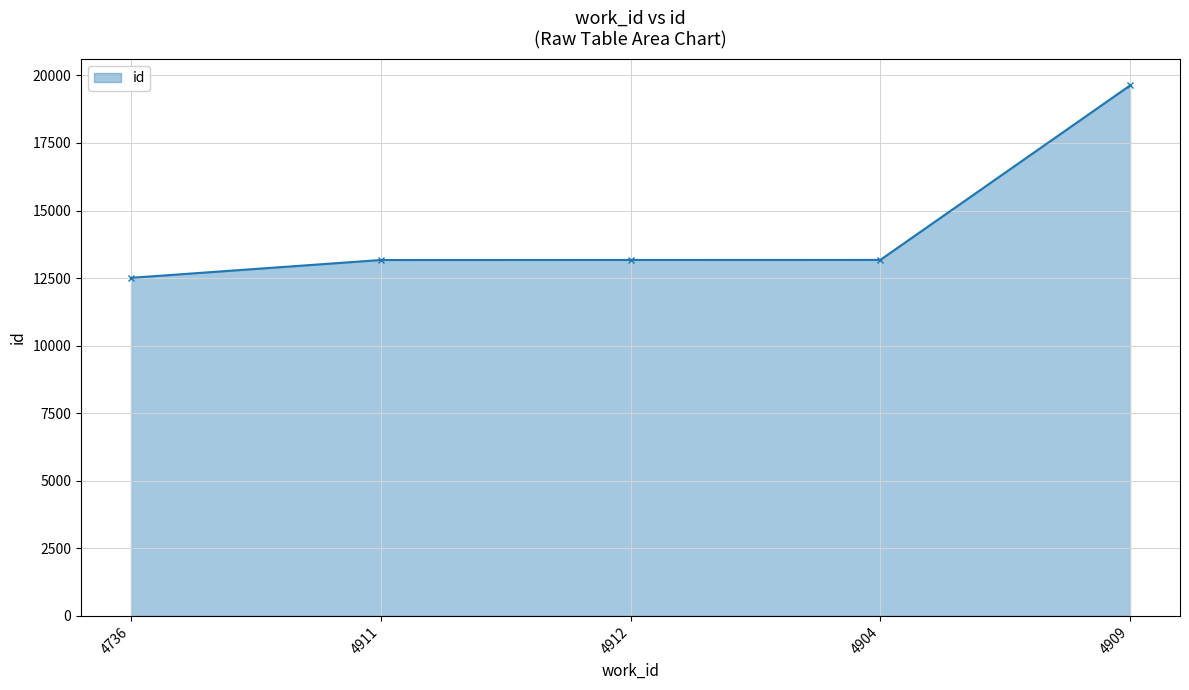

What value does the data have at 4904, to the nearest 10?

13170